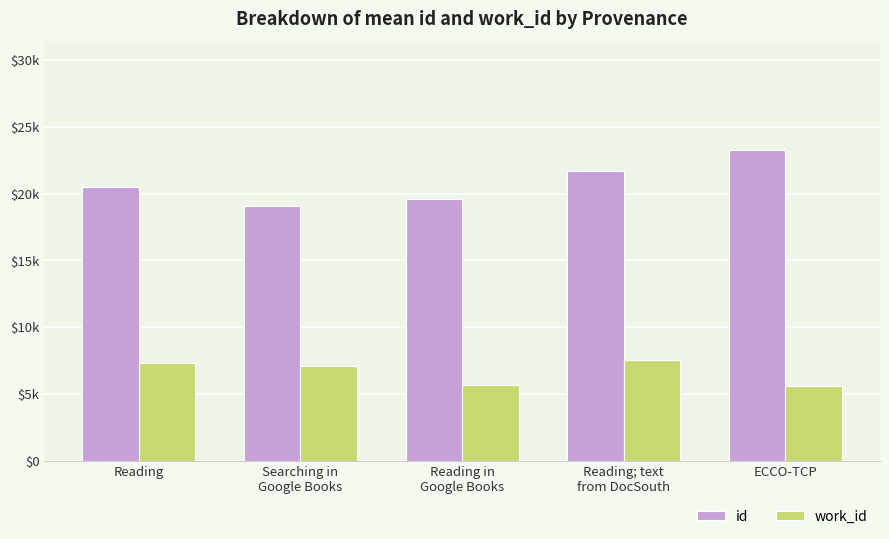

Where does the id series first go above 20495?

Reading